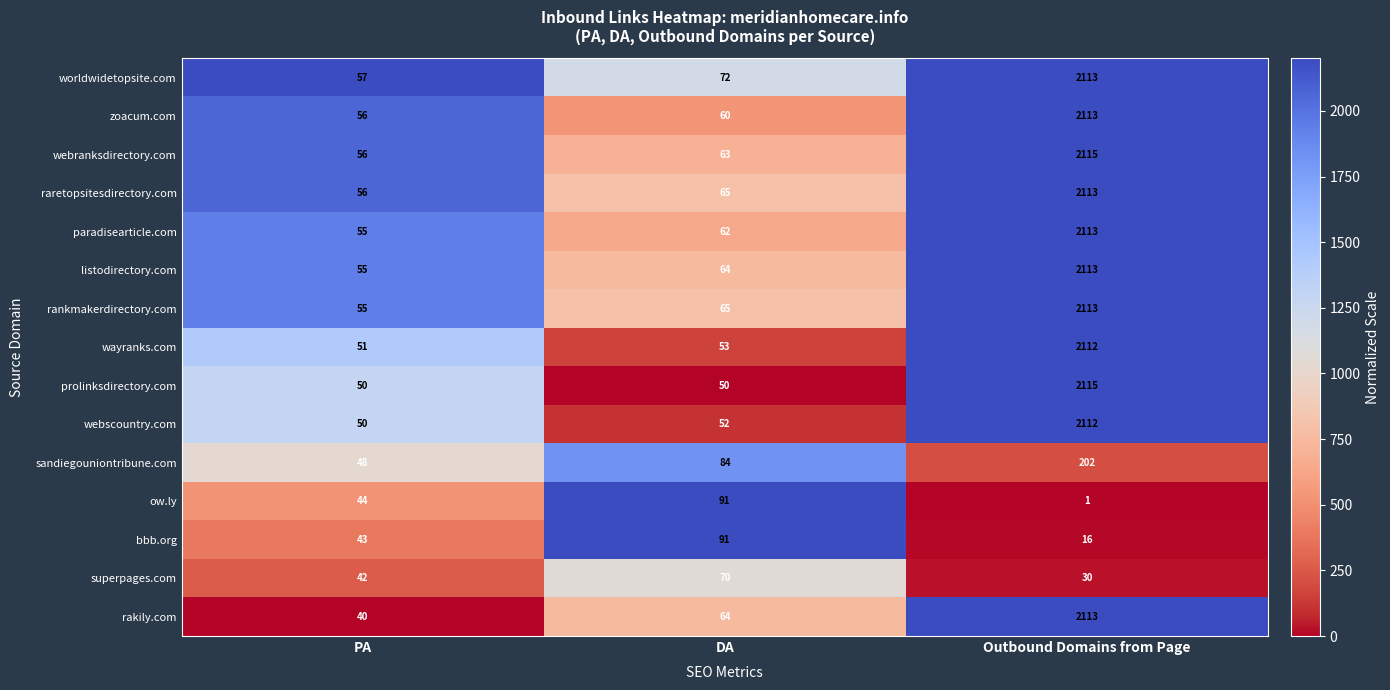

How many distinct data groups are displayed?

15